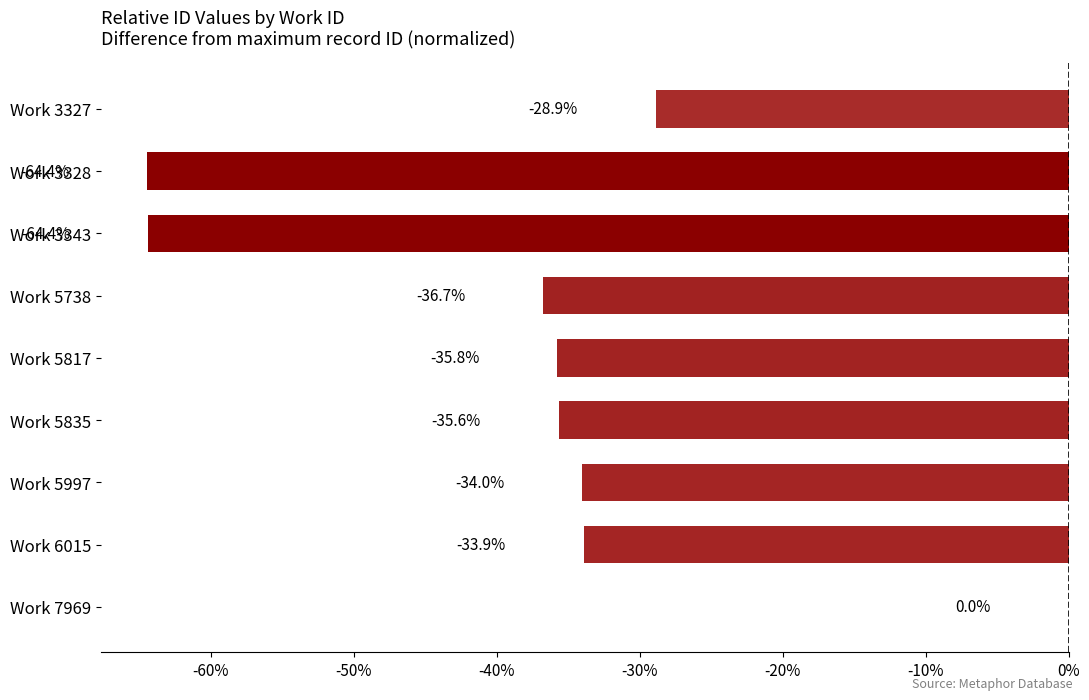

The chart shows a value of -28.8 at Work 7969. True or false?

False